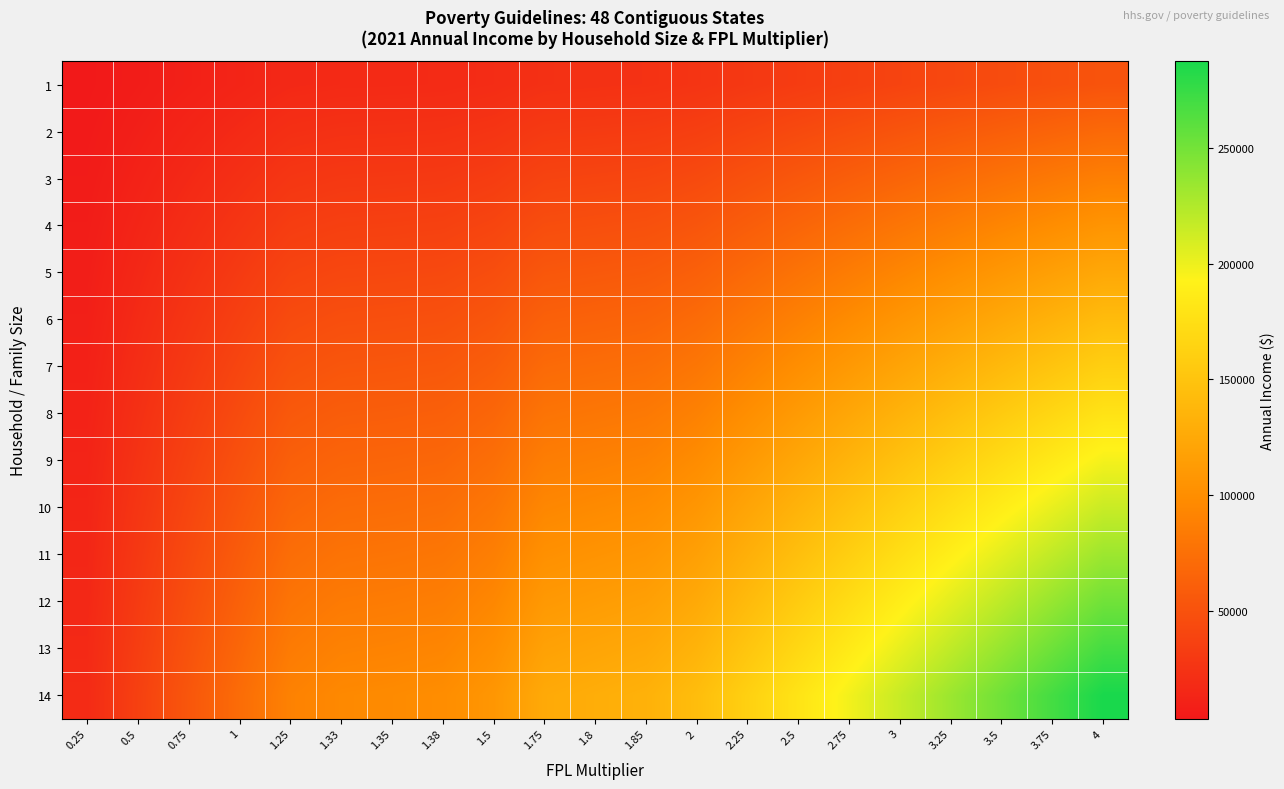

At how many categories does at least one series exceed 16552?

21